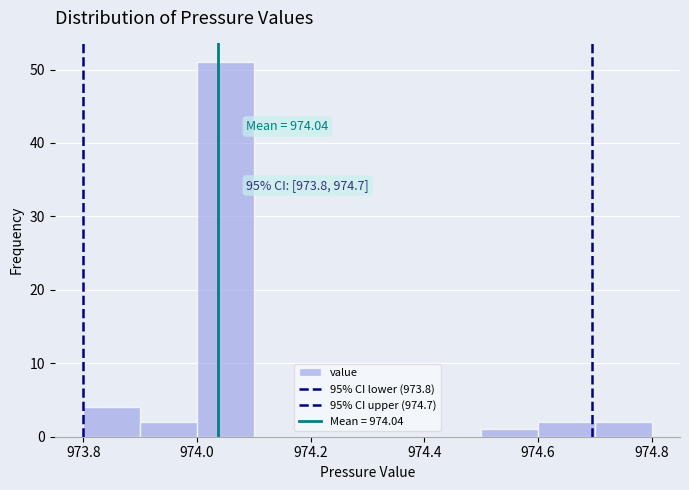

Over which range of the x-axis is the bar tallest?

974.0 to 974.1